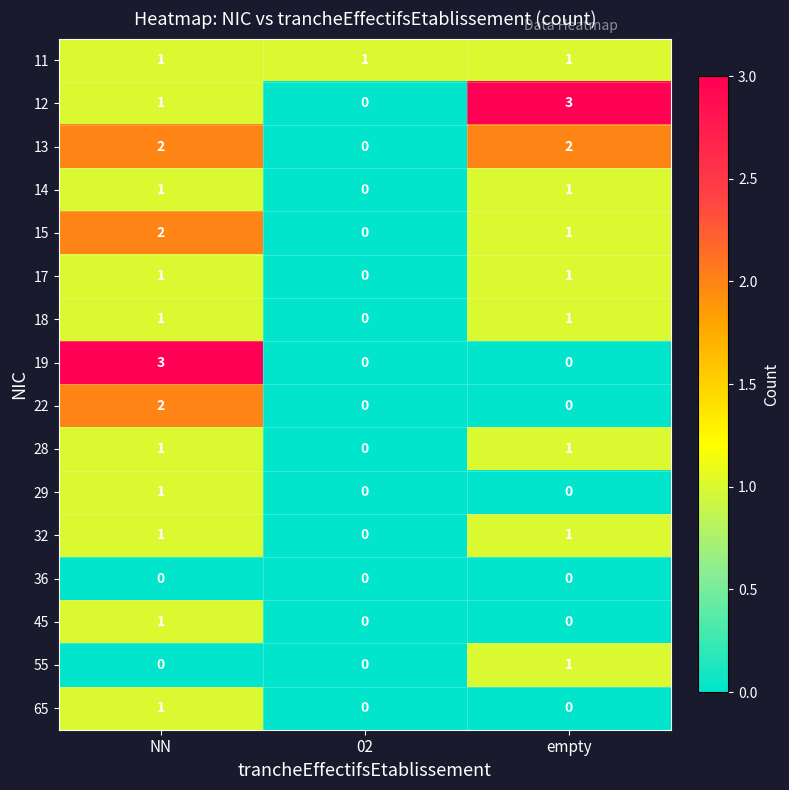

The 11 series shows 0 at empty. True or false?

False